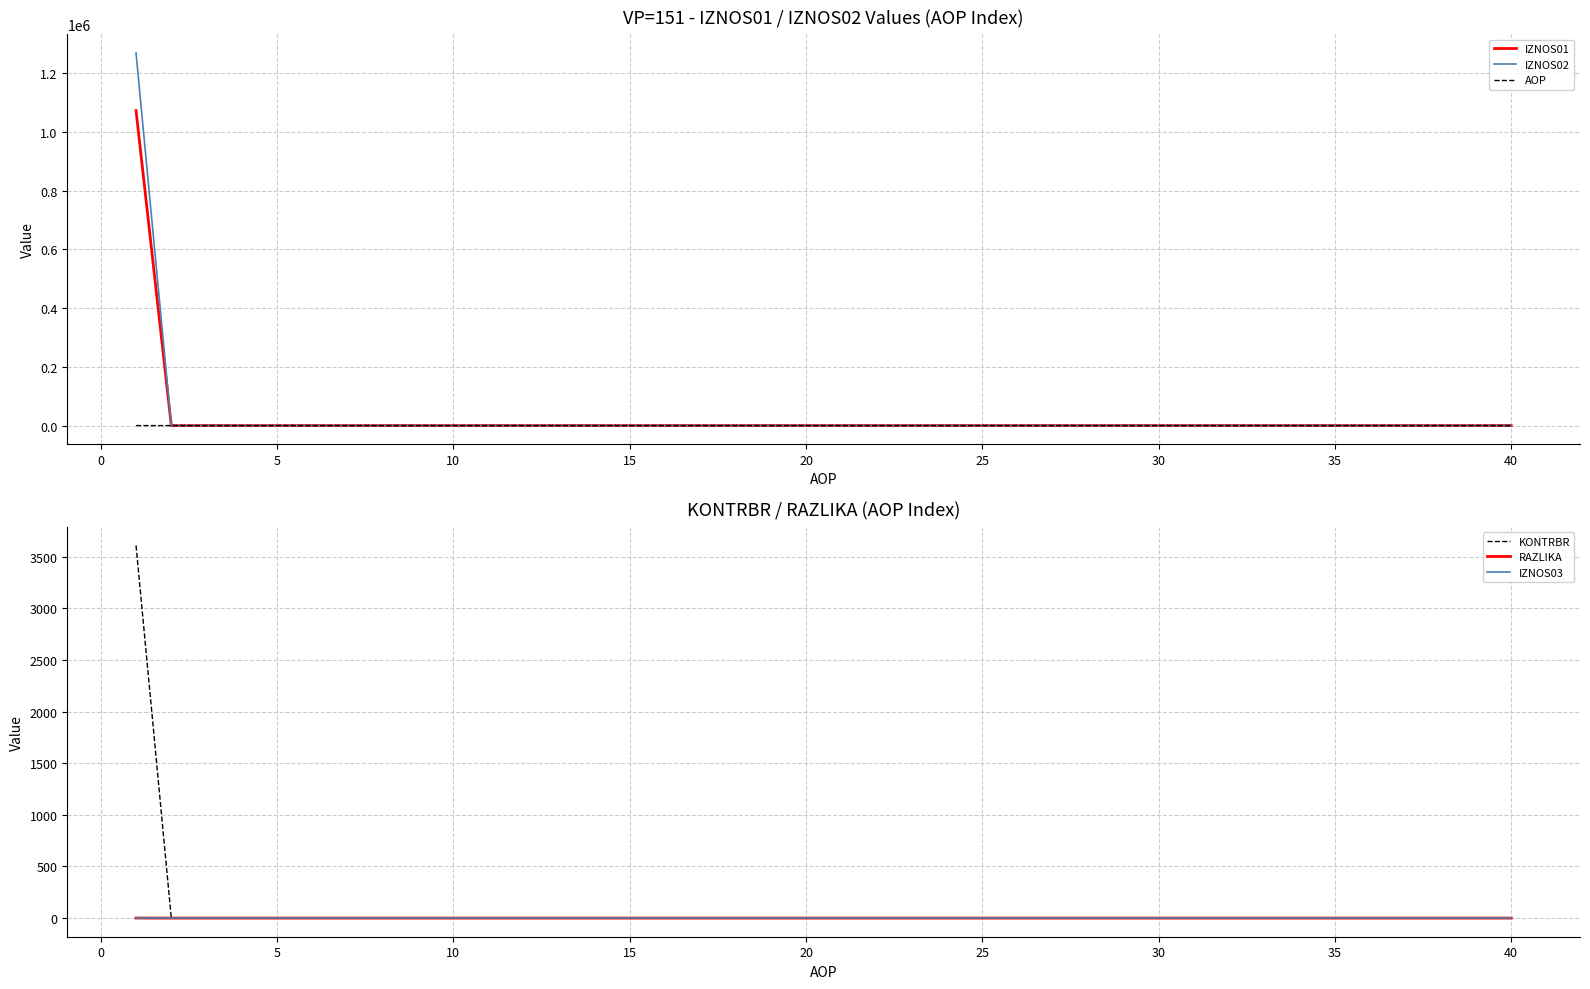

At how many categories does at least one series exceed 524430?

1